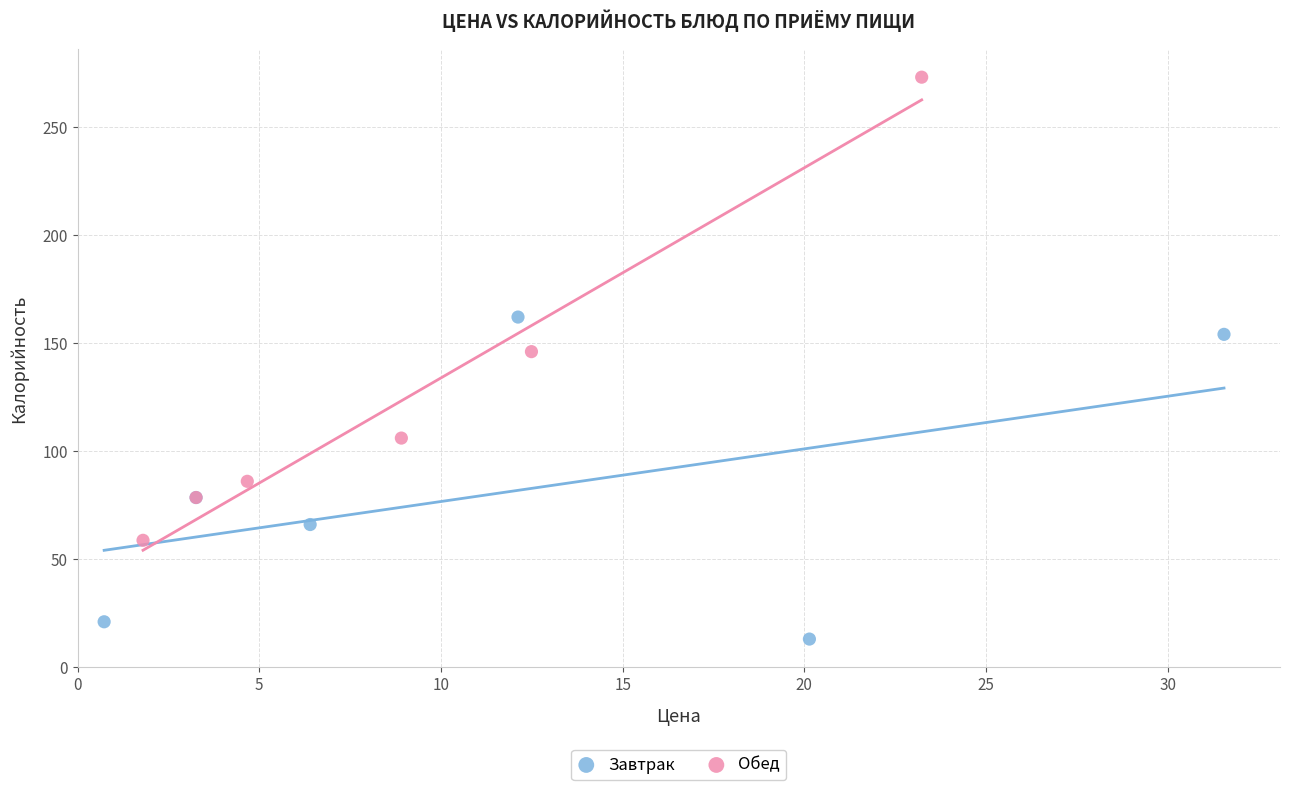

What are all the series names shown in the legend?

Завтрак, Обед